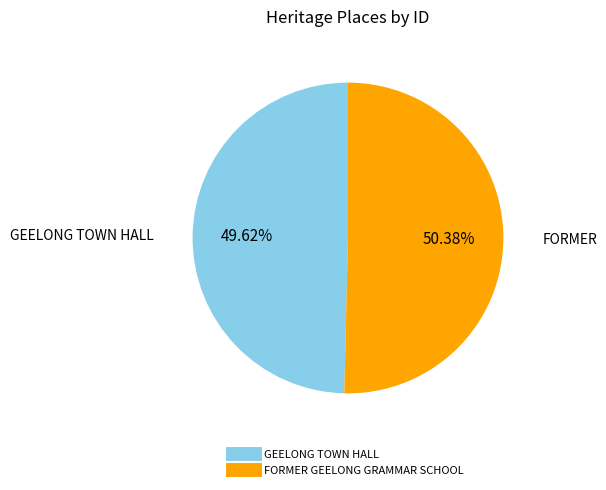

Is it true that GEELONG TOWN HALL is 59% of the pie?

False